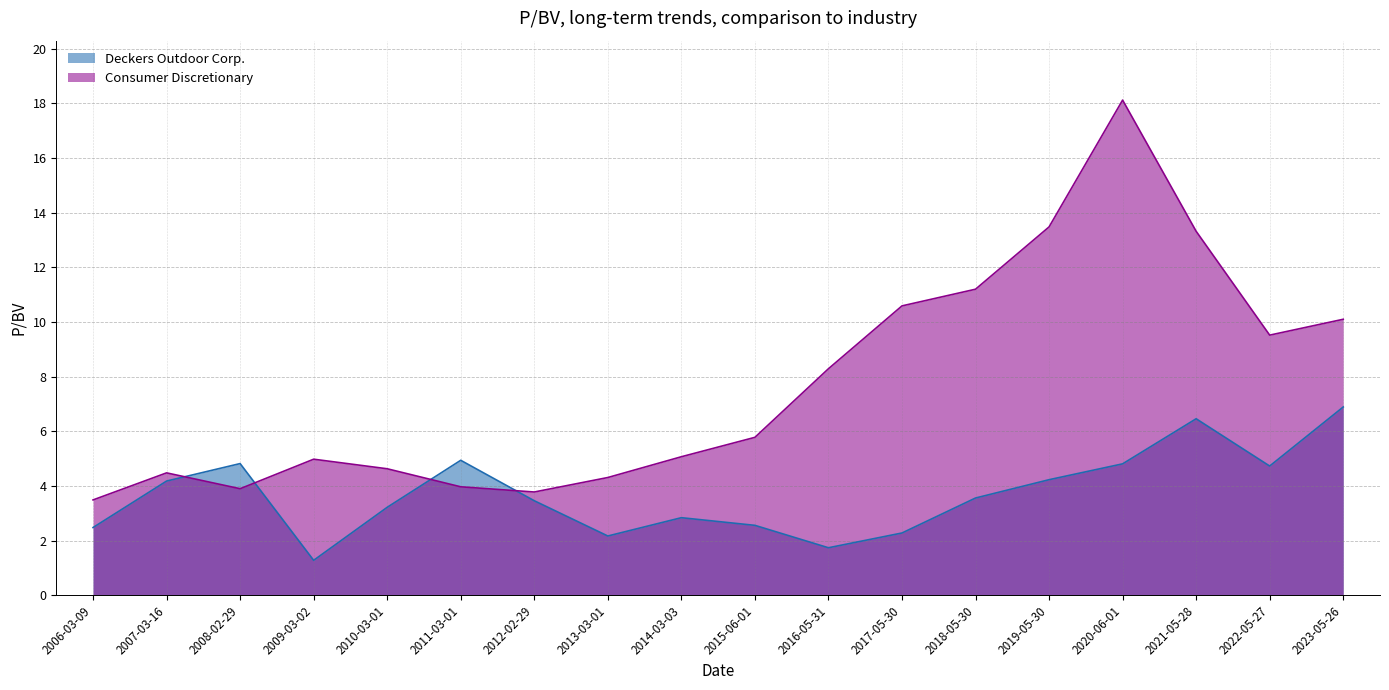

What is the difference between the maximum and minimum values in the Consumer Discretionary series?

14.6